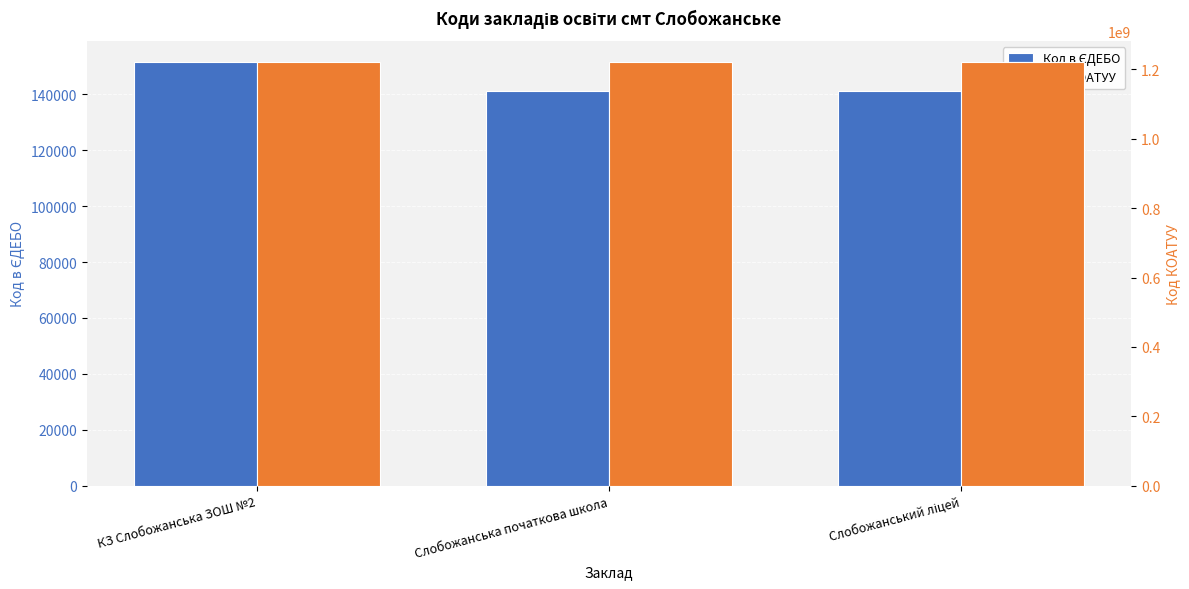

How many data points does each series have?

3